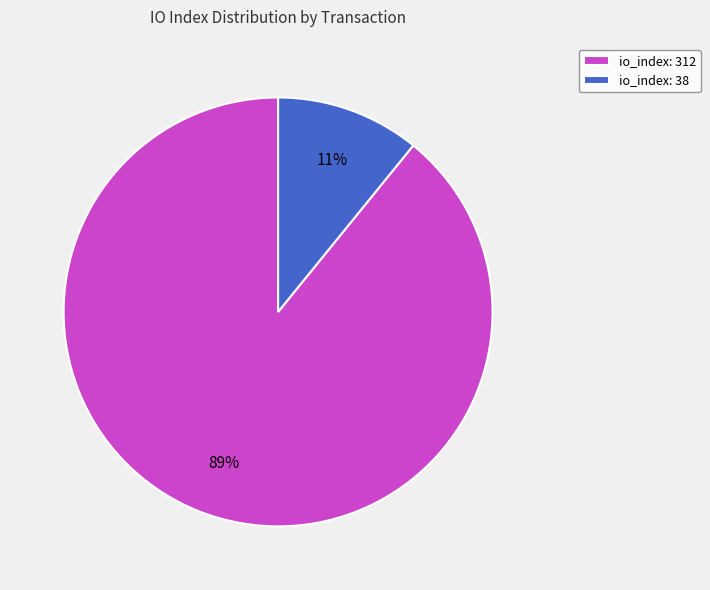

To the nearest percent, what is the combined percentage of io_index: 38 and io_index: 312?

100%